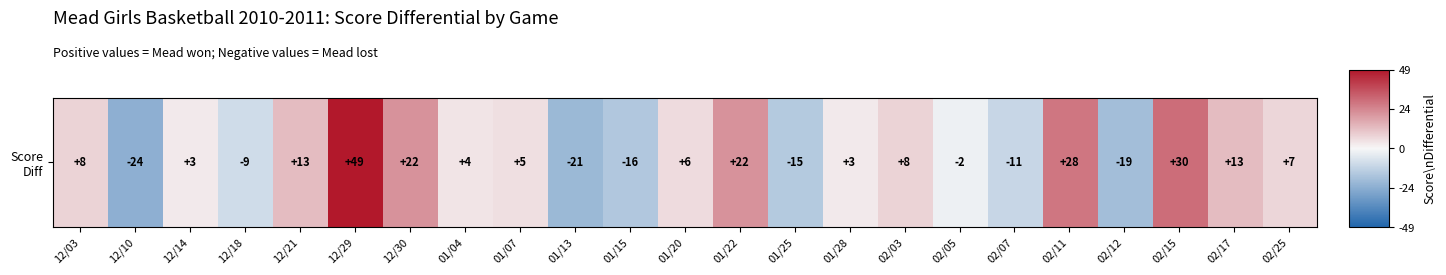

What is the sum of the values at 01/04 and 12/29?

1.1